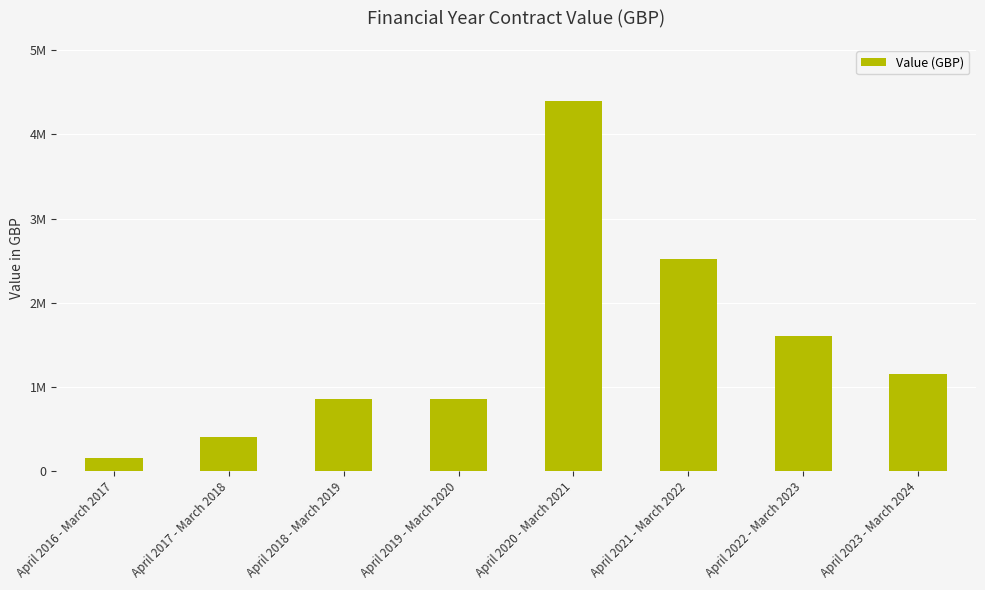

What is the change in value from April 2017 - March 2018 to April 2023 - March 2024?

+740661